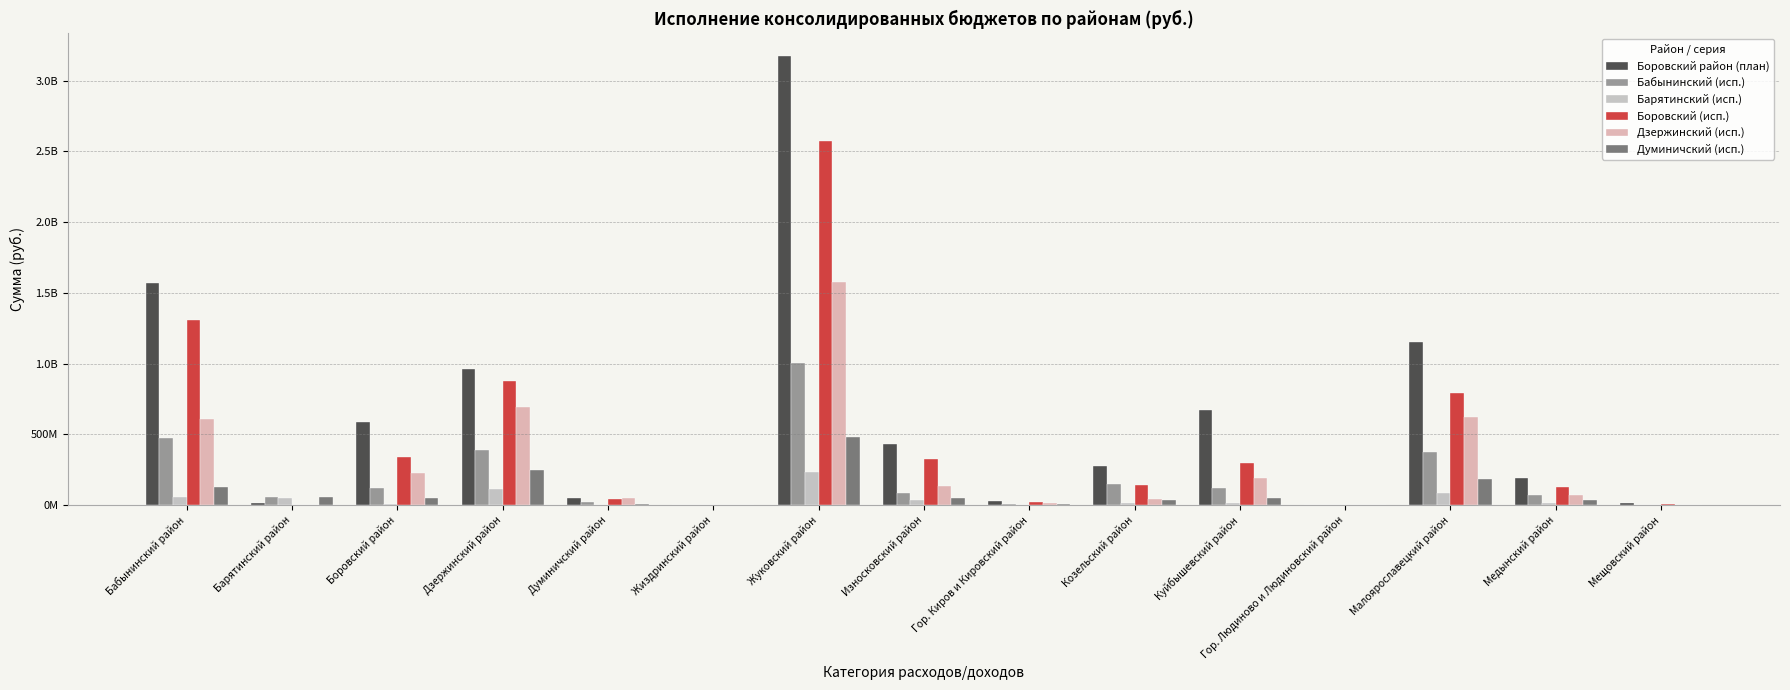

Are the bars horizontal?

No